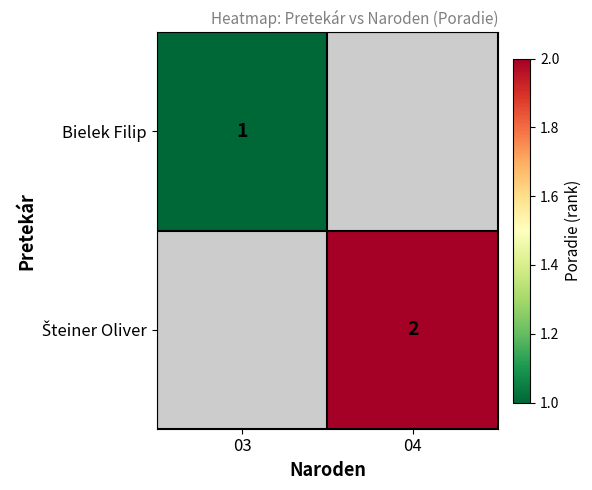

Where is Bielek Filip nearest to the value 1?

03